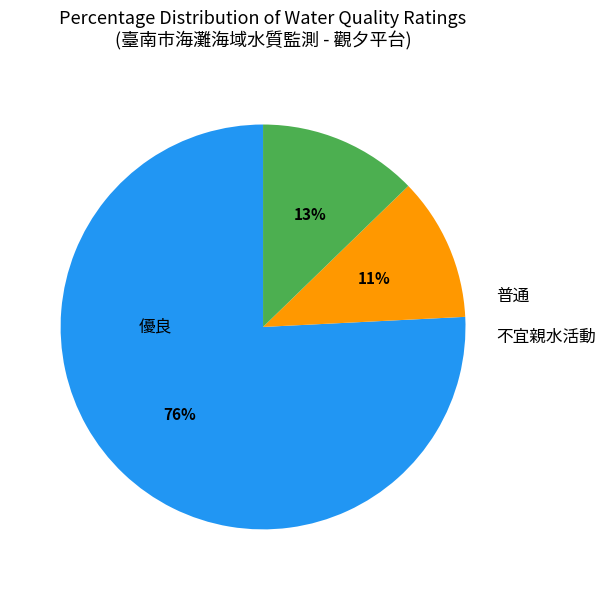

True or false: 普通 accounts for 11% of the total.

True